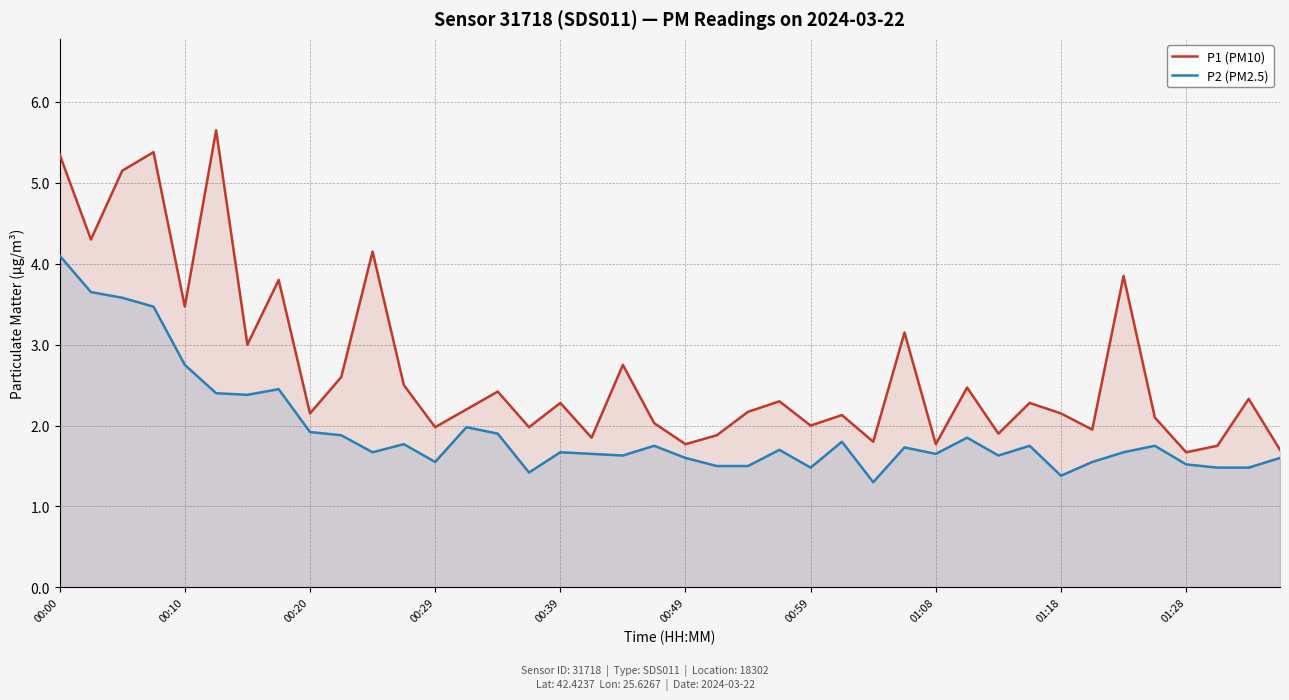

What is the smallest value displayed?

1.3